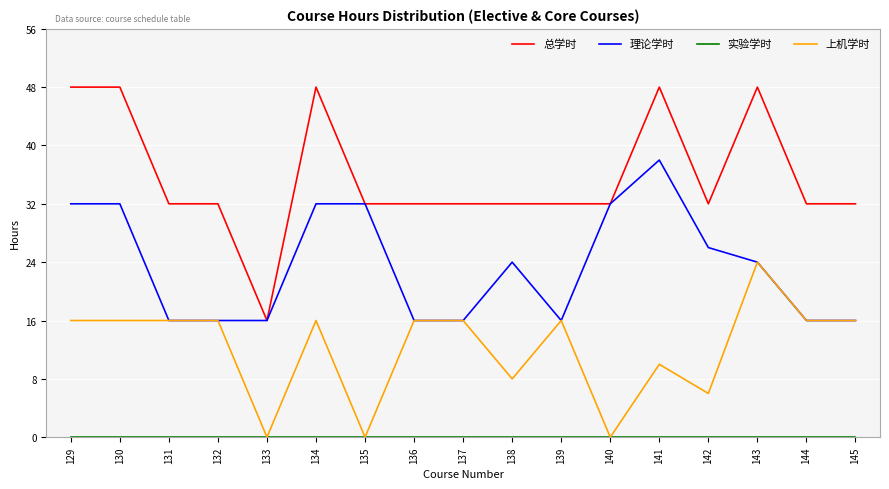

Which series has the widest spread of values?

总学时